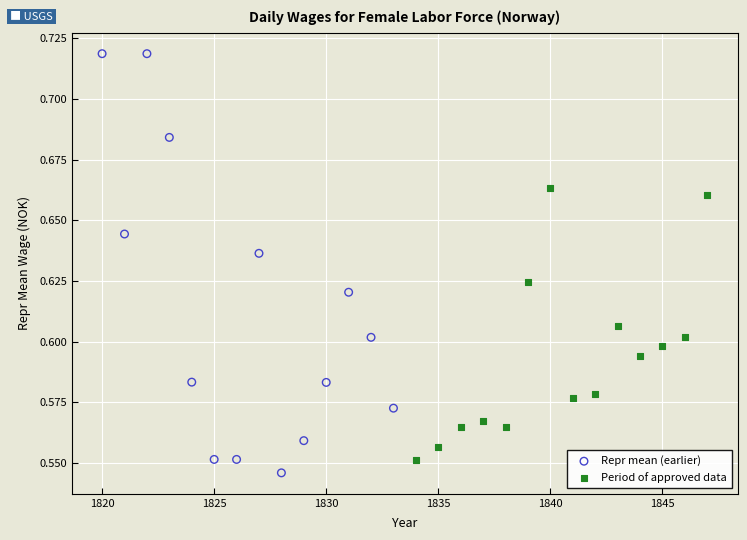

Which series has the widest spread of Y values?

Repr mean (earlier)